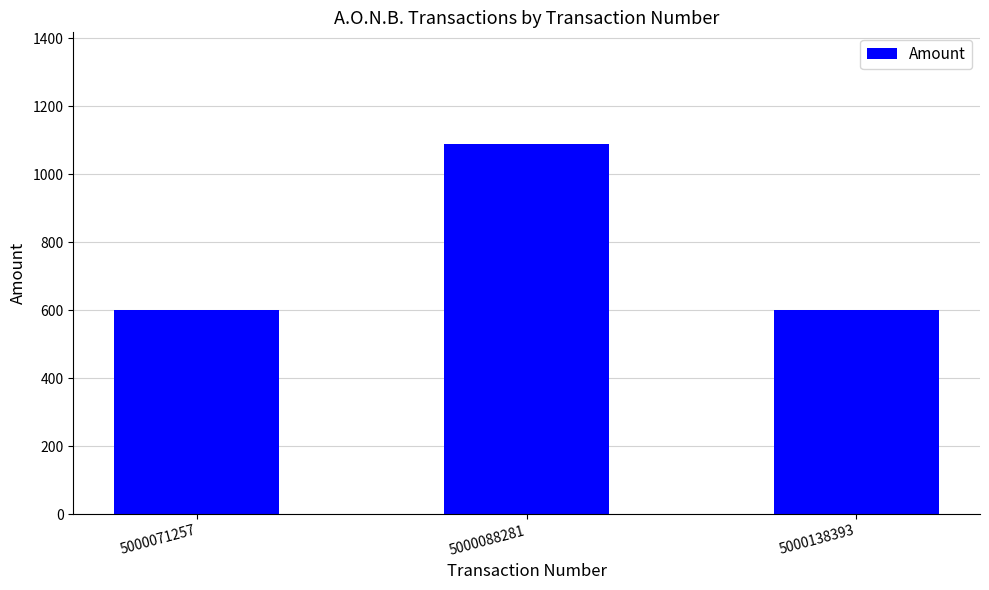

What is the value of the 2nd bar from the left?

1090